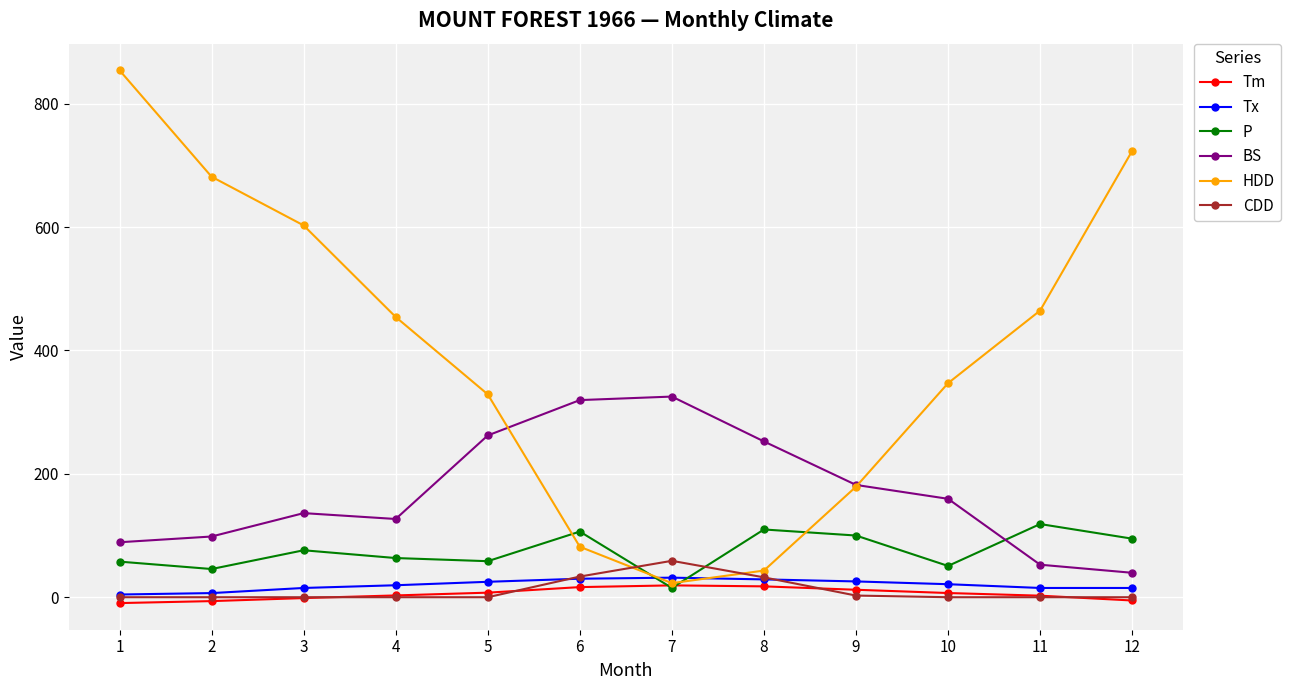

What is the maximum value shown in the chart?

854.0